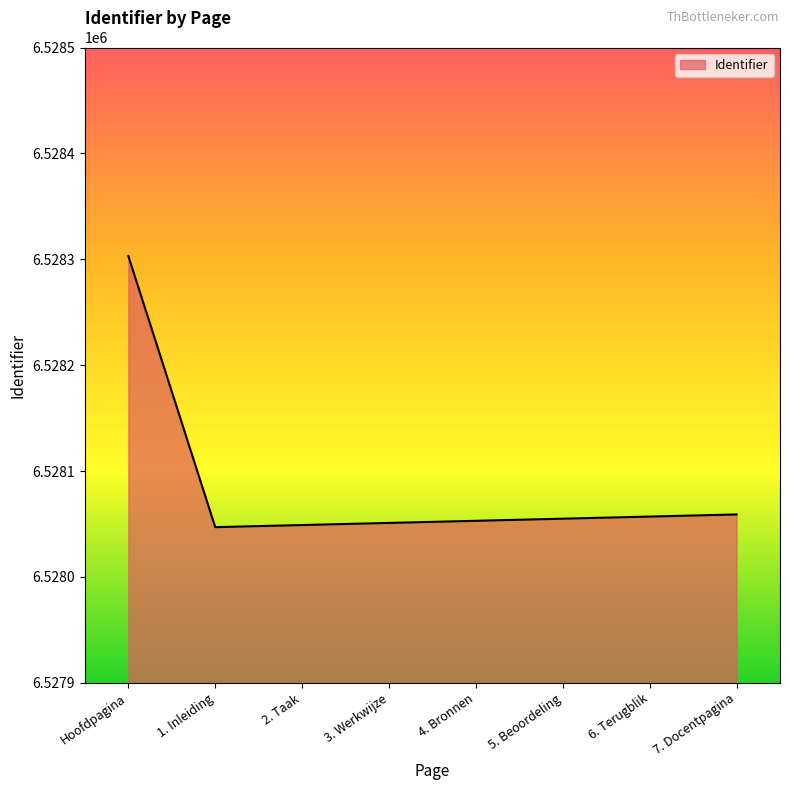

What is the smallest value displayed?

6528047